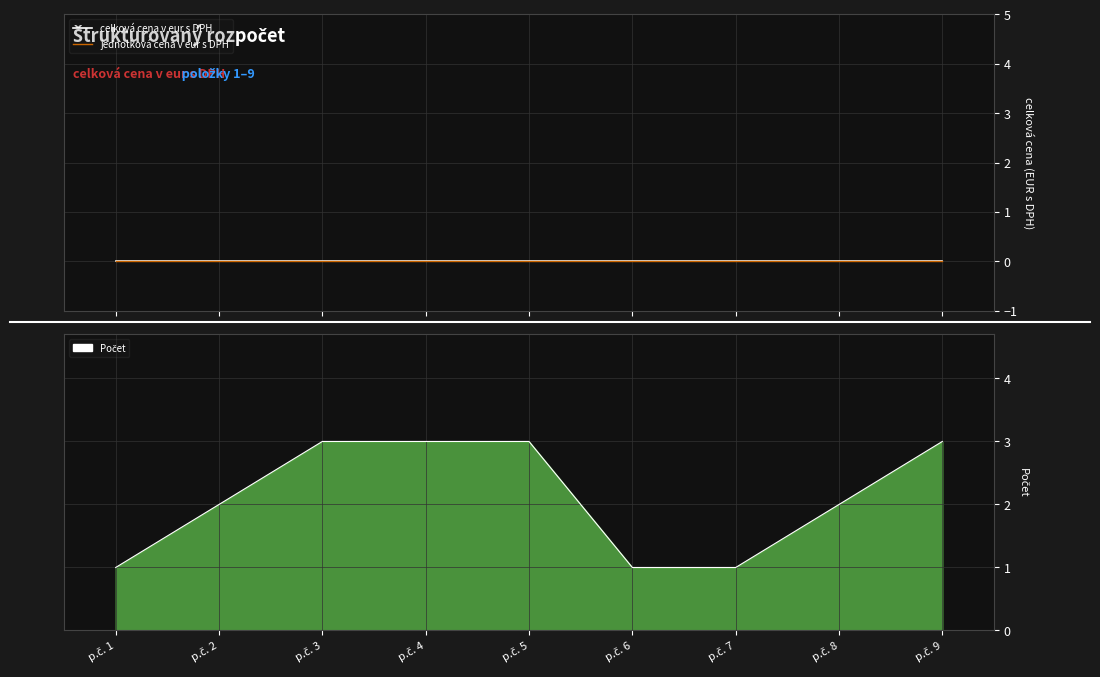

Reading right to left, what are all the values shown in this chart?

p.č. 9=3	p.č. 8=2	p.č. 7=1	p.č. 6=1	p.č. 5=3	p.č. 4=3	p.č. 3=3	p.č. 2=2	p.č. 1=1